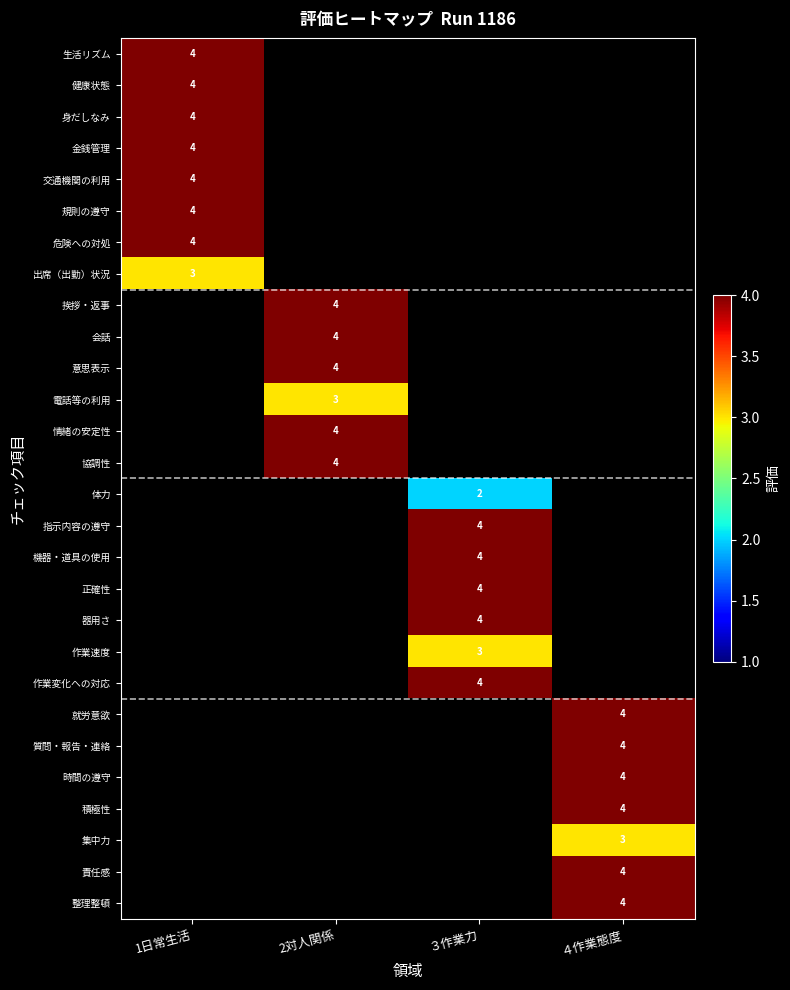

Is it true that 集中力 equals 3 at ４作業態度?

True